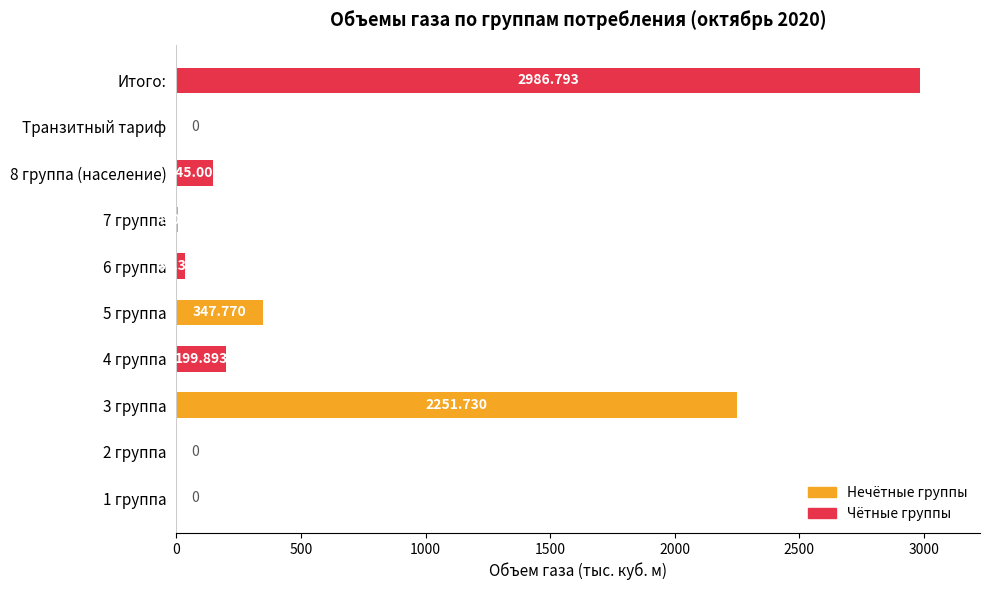

Which label corresponds to the largest value in the chart?

Итого: